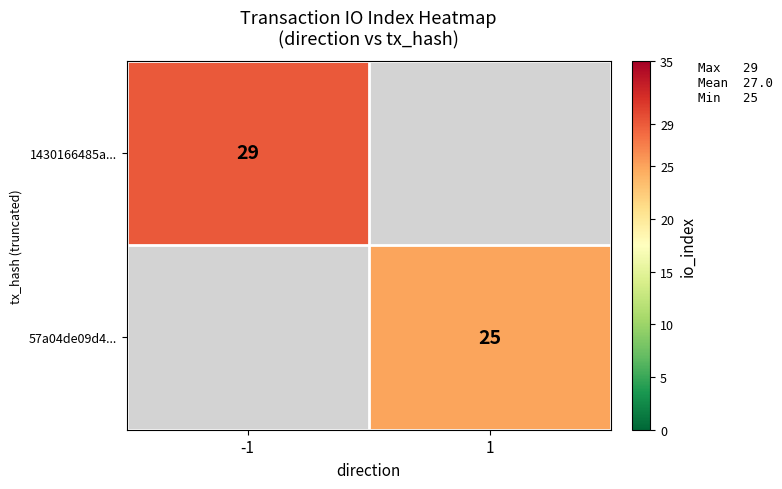

The value of 1430166485a... at -1 is 52. True or false?

False